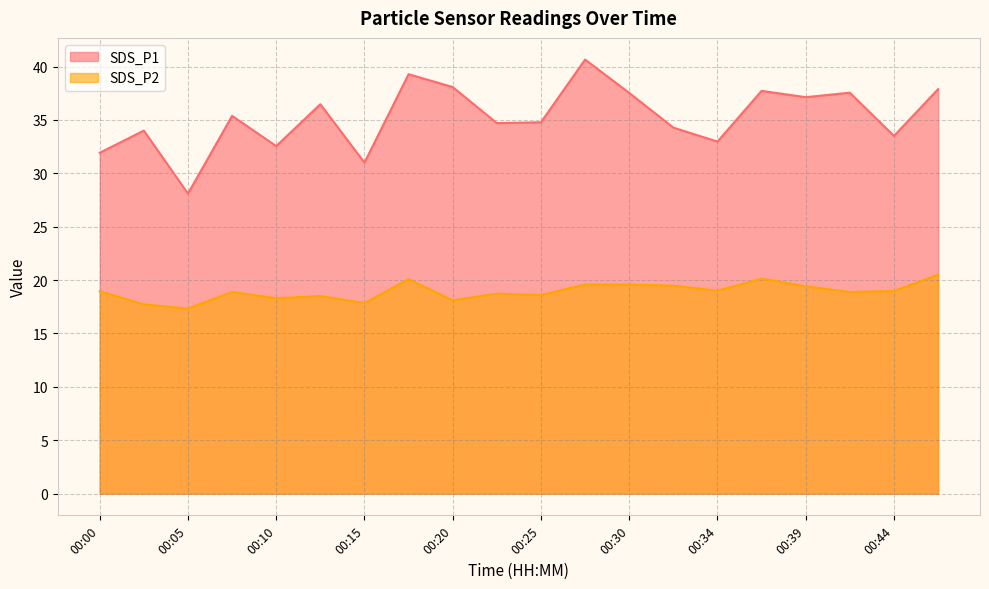

What is the value of the SDS_P1 point at the 4th from the left?

35.4